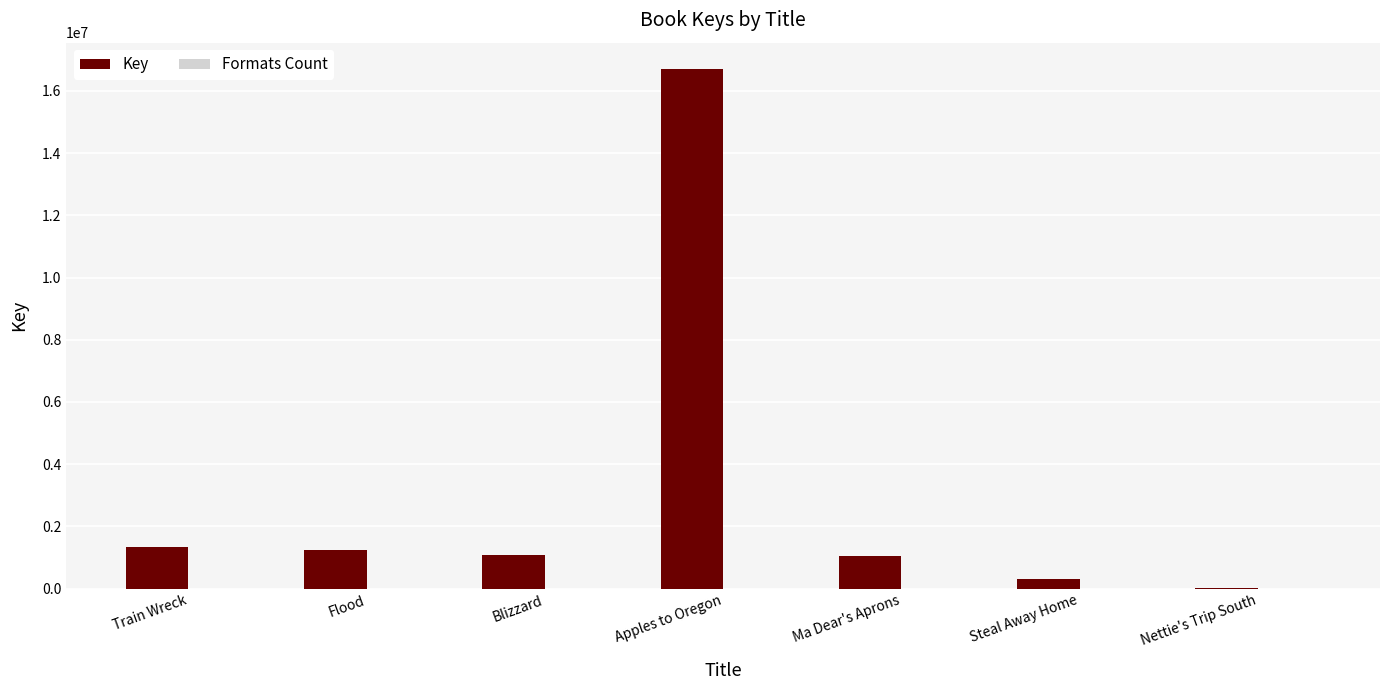

Which series has the largest total across all categories?

Key